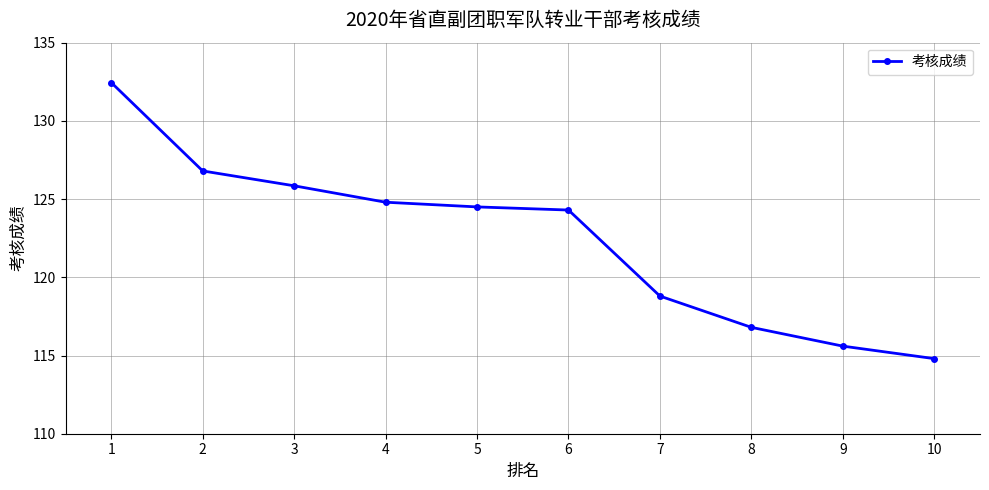

The chart shows a value of 180.6 at 4. True or false?

False